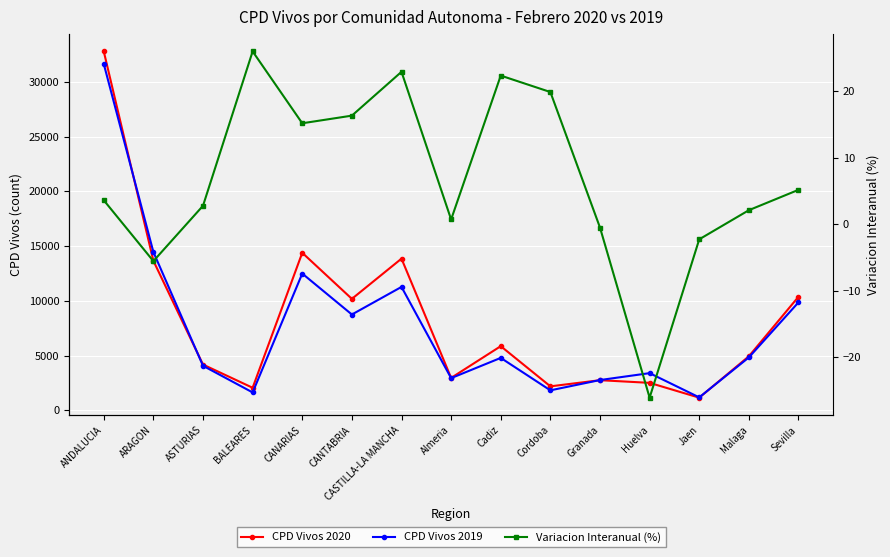

What is the difference between the CPD Vivos 2020 values at CANTABRIA and Malaga?

5244.0